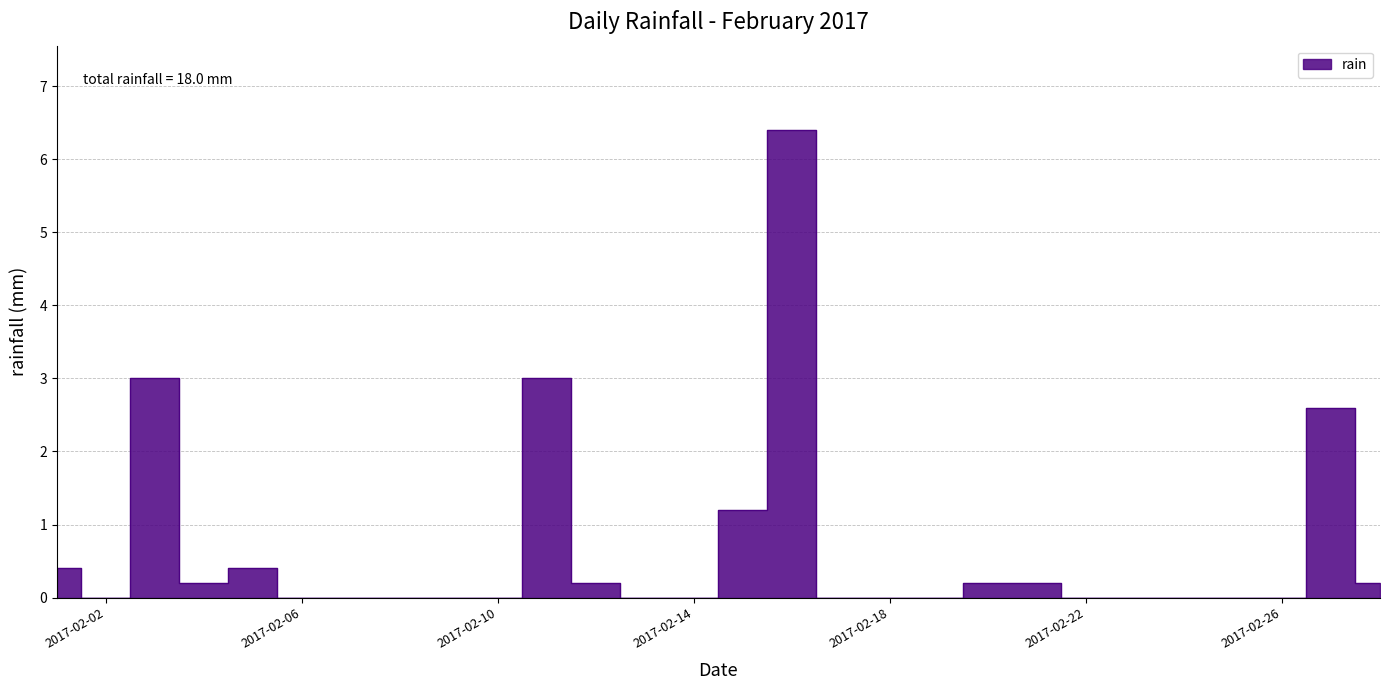

True or false: there are more than 1 points higher than both neighbors.

True